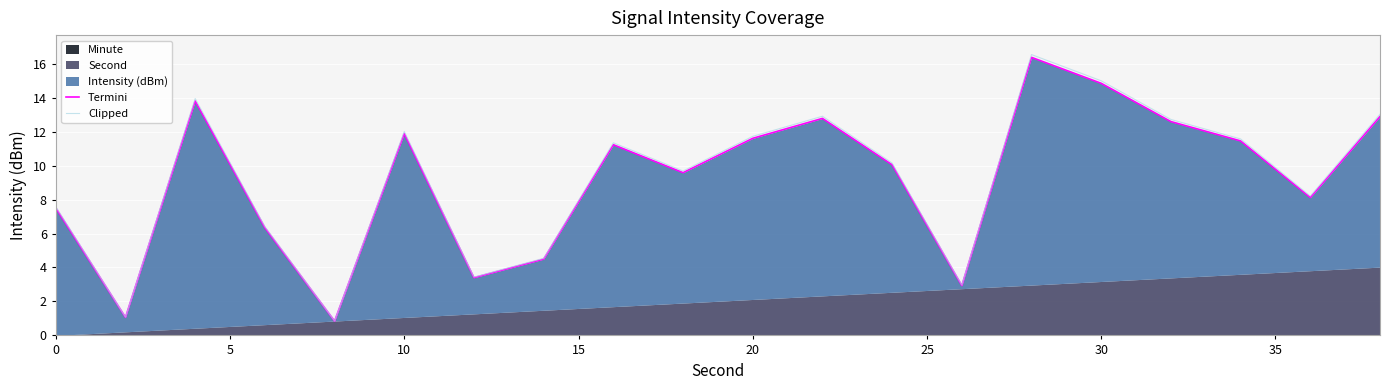

The value of Clipped at 10 is 18.0. True or false?

False